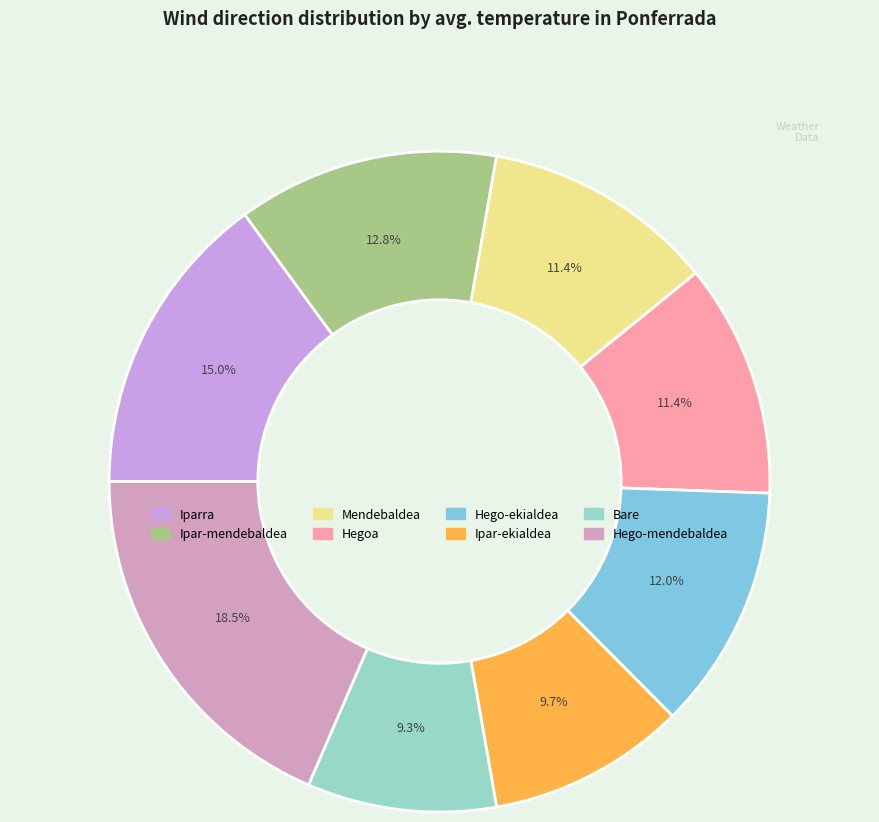

Does Hego-ekialdea account for over 50% of the chart?

No